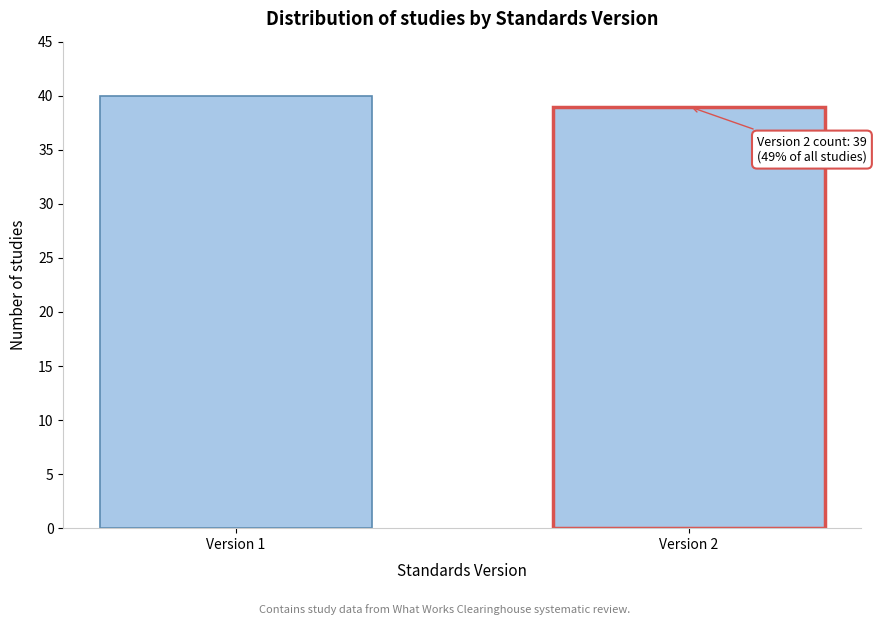

Reading left to right, extract all data points from this chart.

40	39